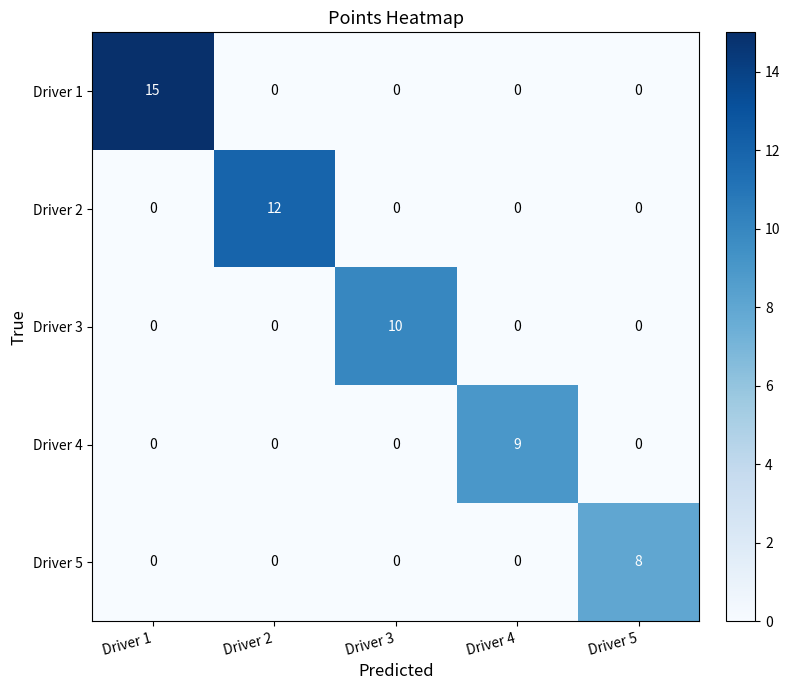

List the series in order of their peak value, highest first.

Driver 1, Driver 2, Driver 3, Driver 4, Driver 5